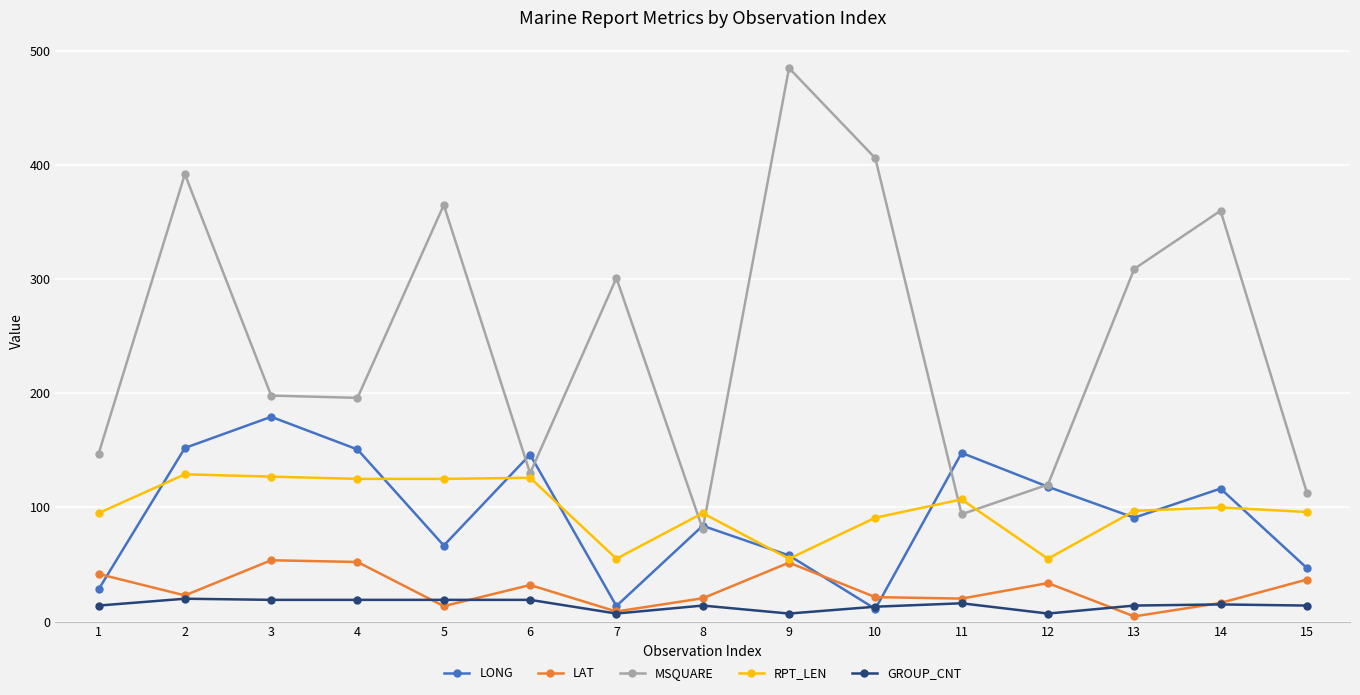

List the series in order of their peak value, highest first.

MSQUARE, LONG, RPT_LEN, LAT, GROUP_CNT